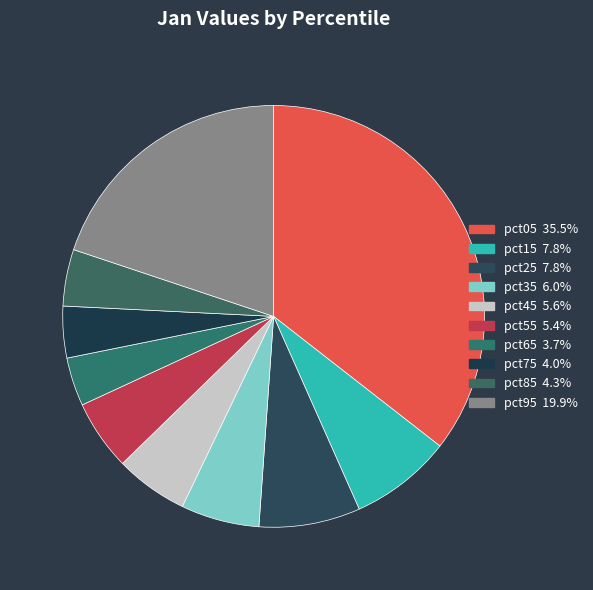

Count the number of slices in the pie.

10